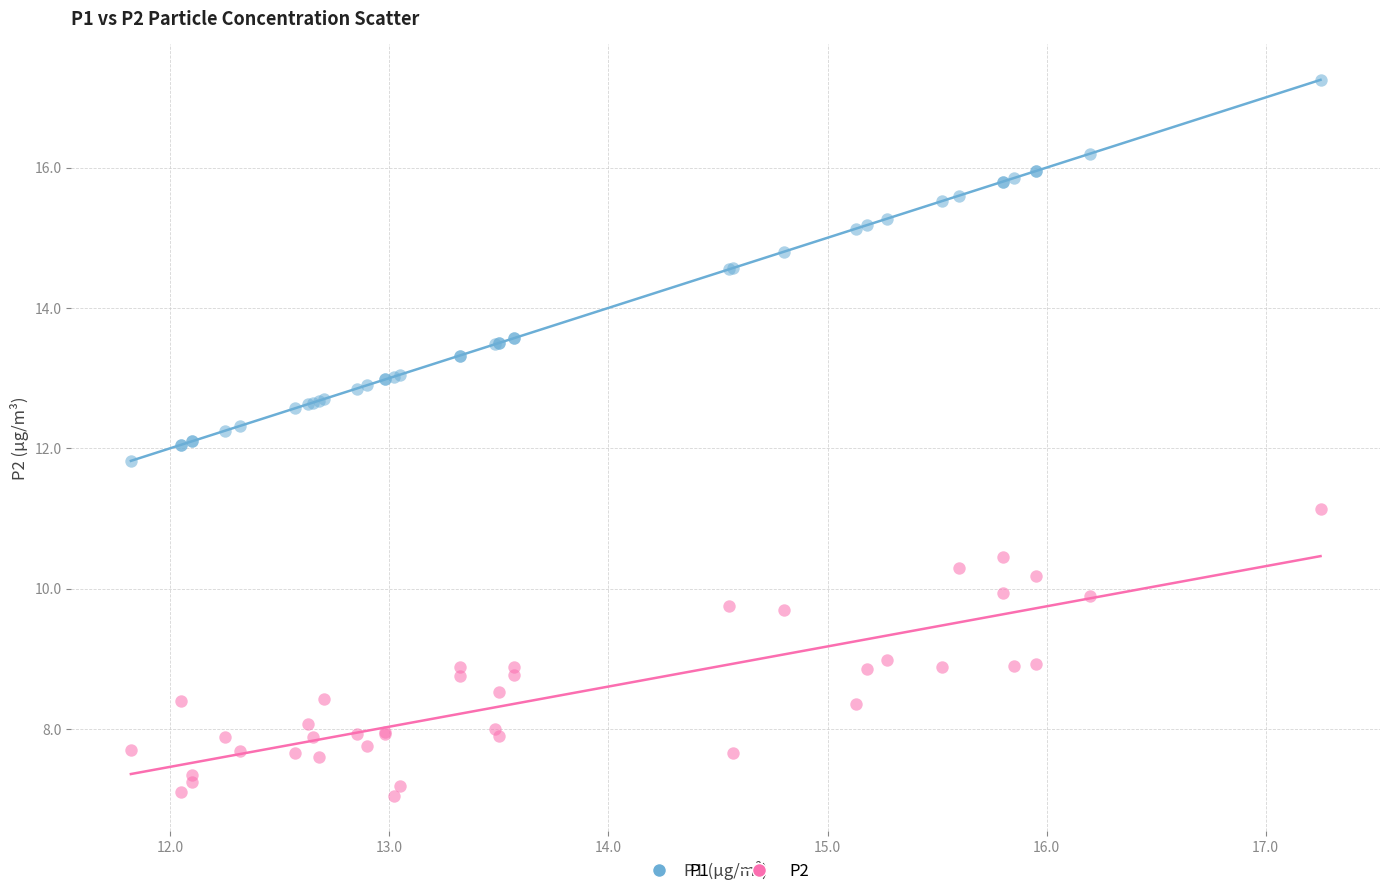

Which series contains the lowest Y value?

P2